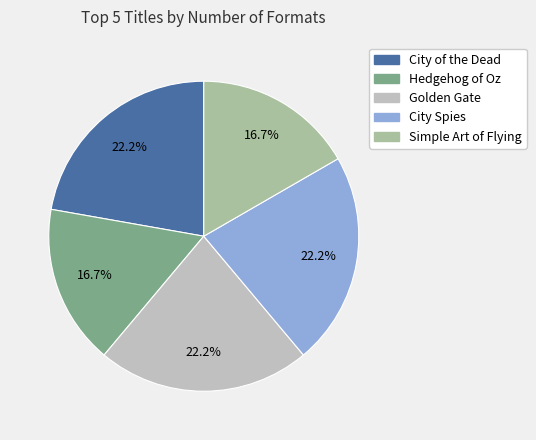

Does Golden Gate represent more than half of the total?

No